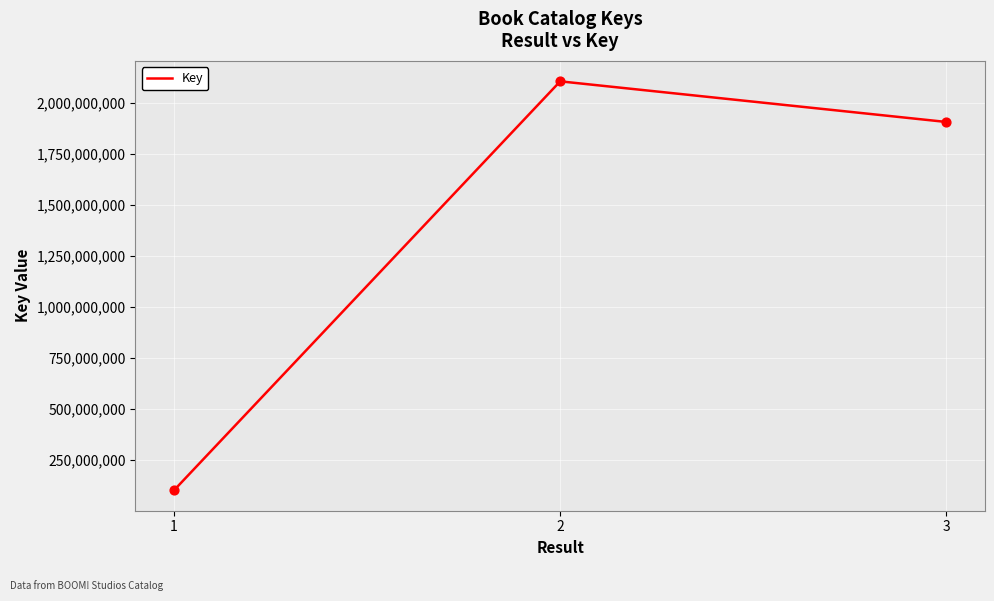

Which has a higher value, 1 or 3?

3